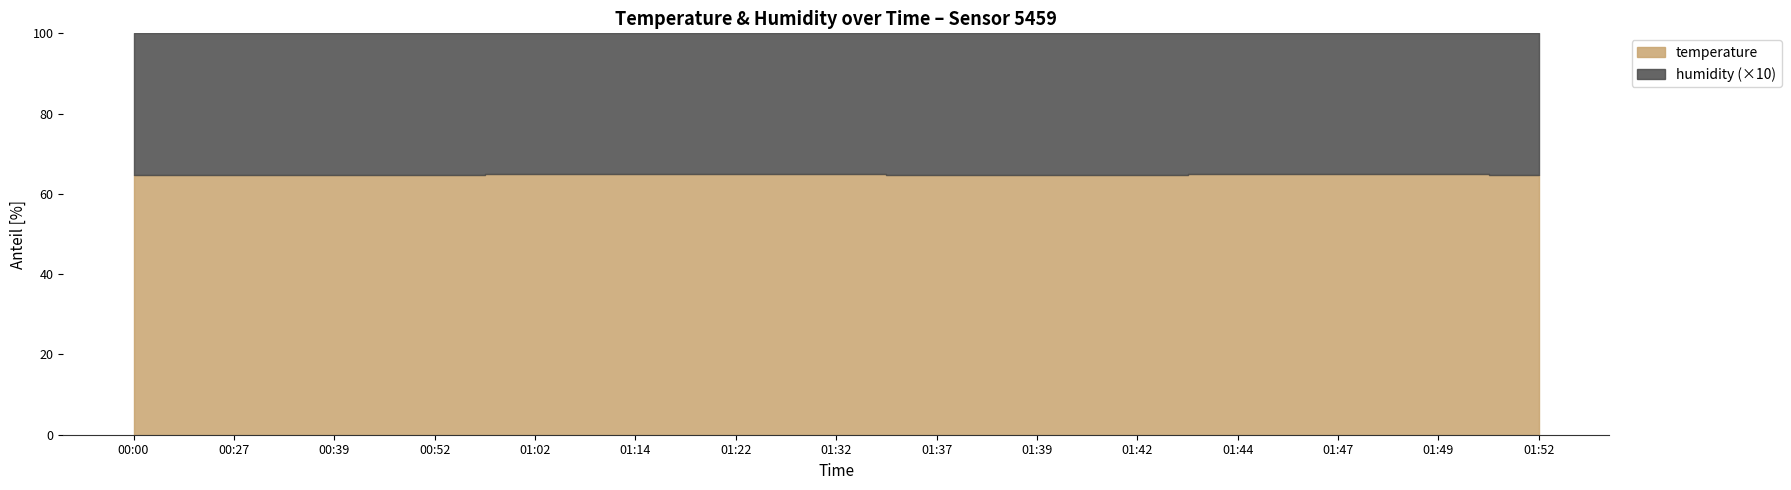

Does the chart display data point markers on the line(s)?

No